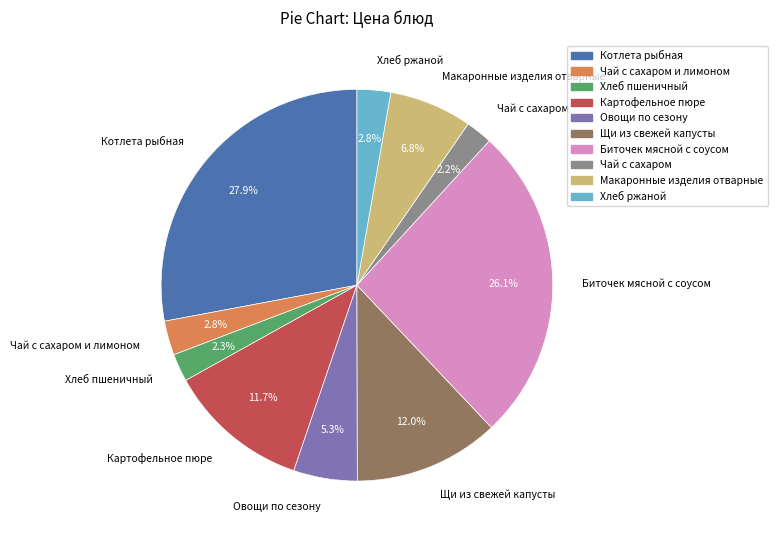

How many slices are in this pie chart?

10